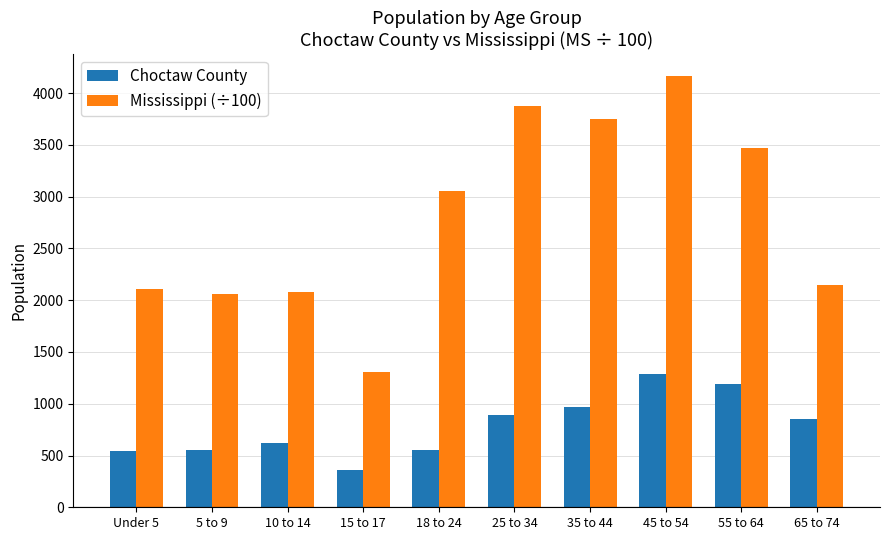

How many categories are shown in the chart?

10